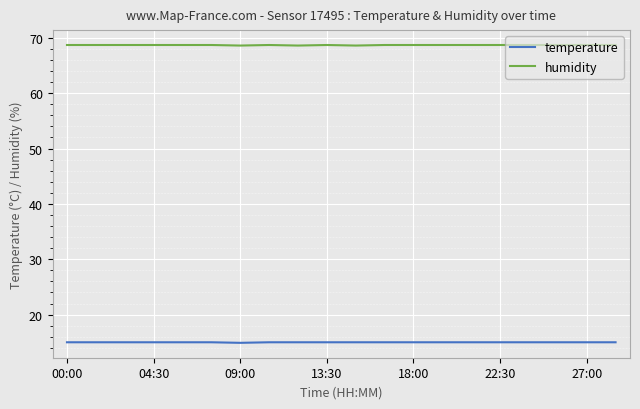

Does the chart have visible grid lines?

Yes